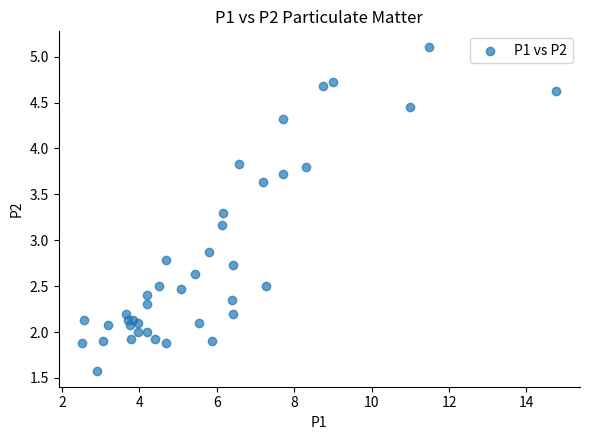

What Y value in the scatter plot is closest to 3?

2.9